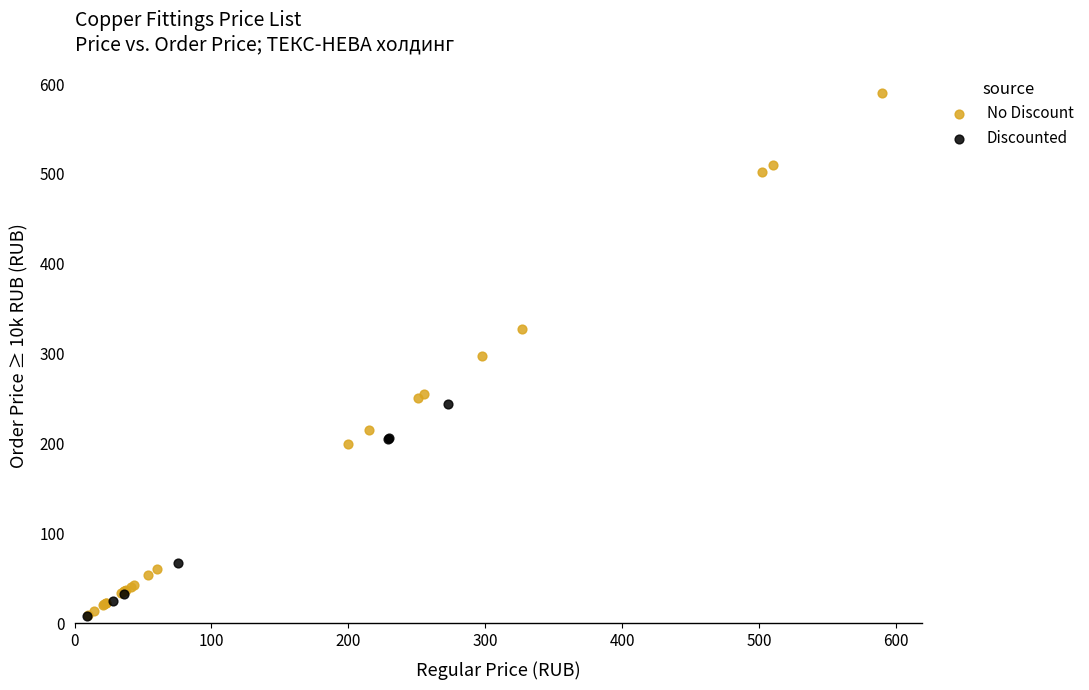

Which series has the widest spread of Y values?

No Discount